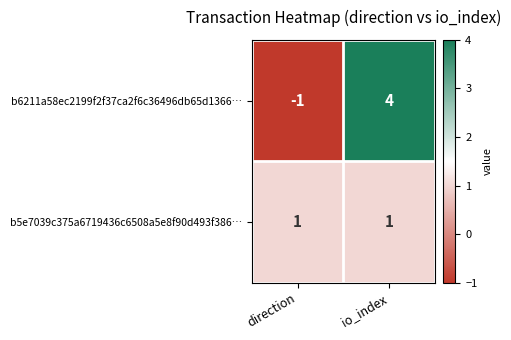

Which label corresponds to the largest value in the chart?

io_index